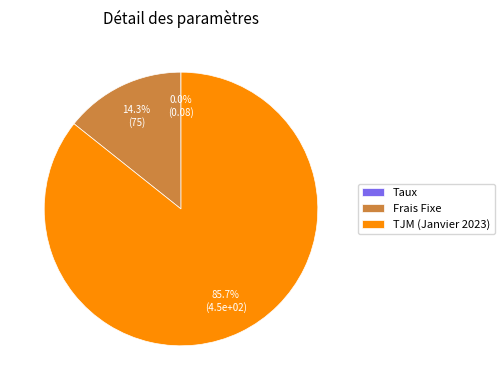

Between Frais Fixe and TJM (Janvier 2023), which is larger?

TJM (Janvier 2023)